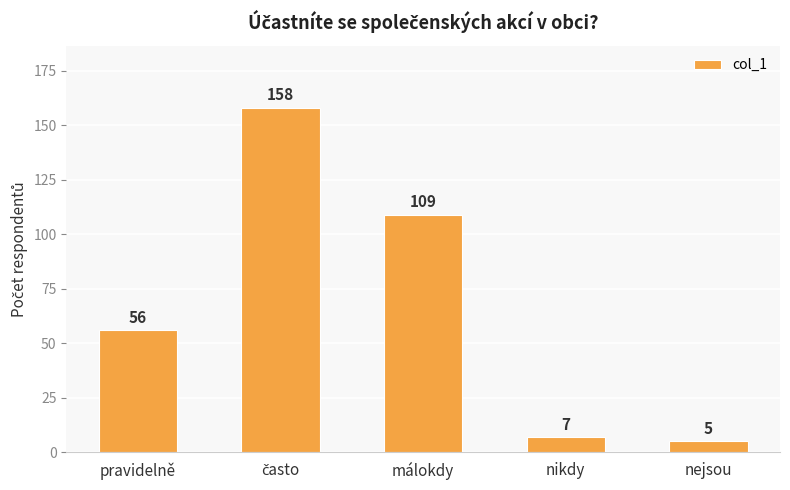

Which has a higher value, málokdy or nikdy?

málokdy